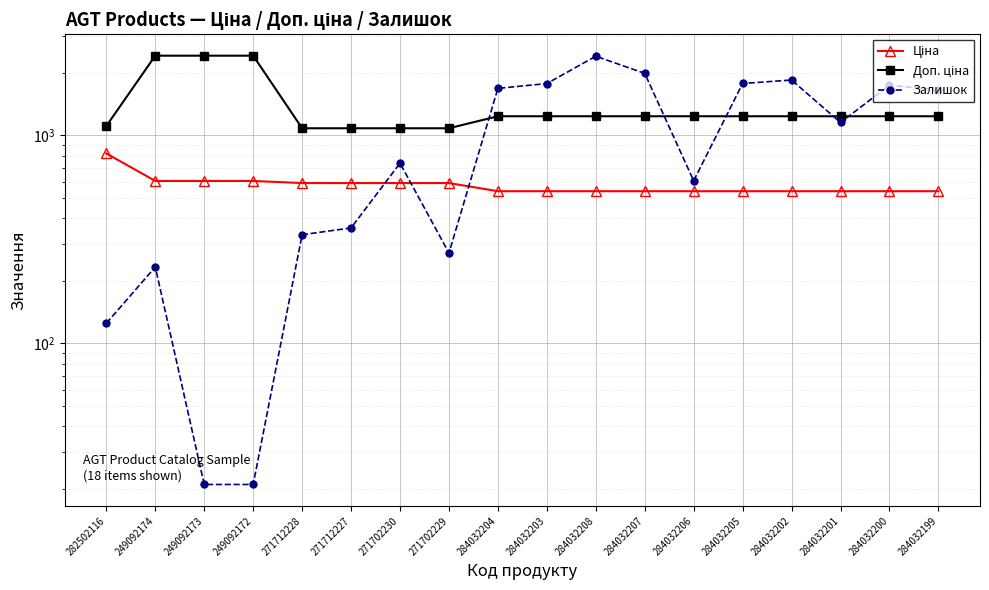

At which label does Залишок first exceed 1153?

284032204